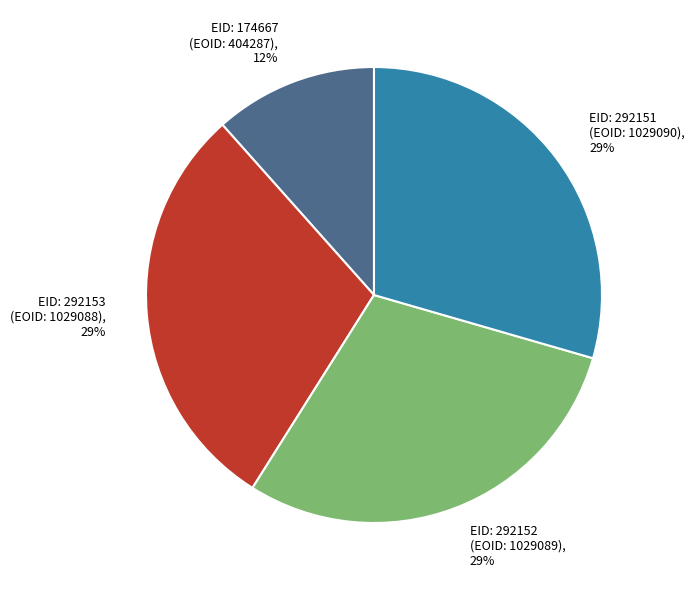

Is there a majority slice in this chart?

No